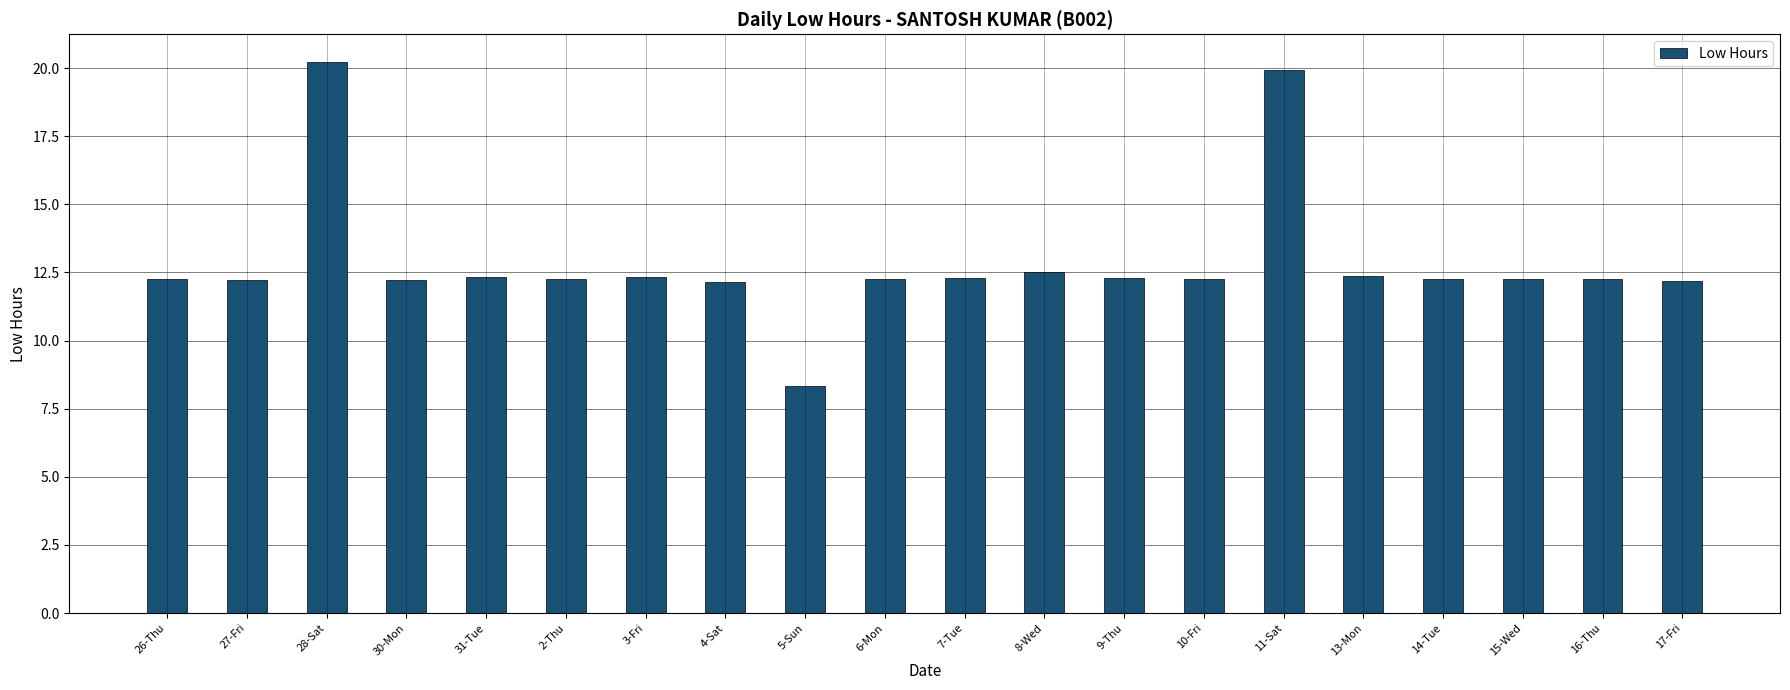

Is it true that the value at 5-Sun is 8.3?

True